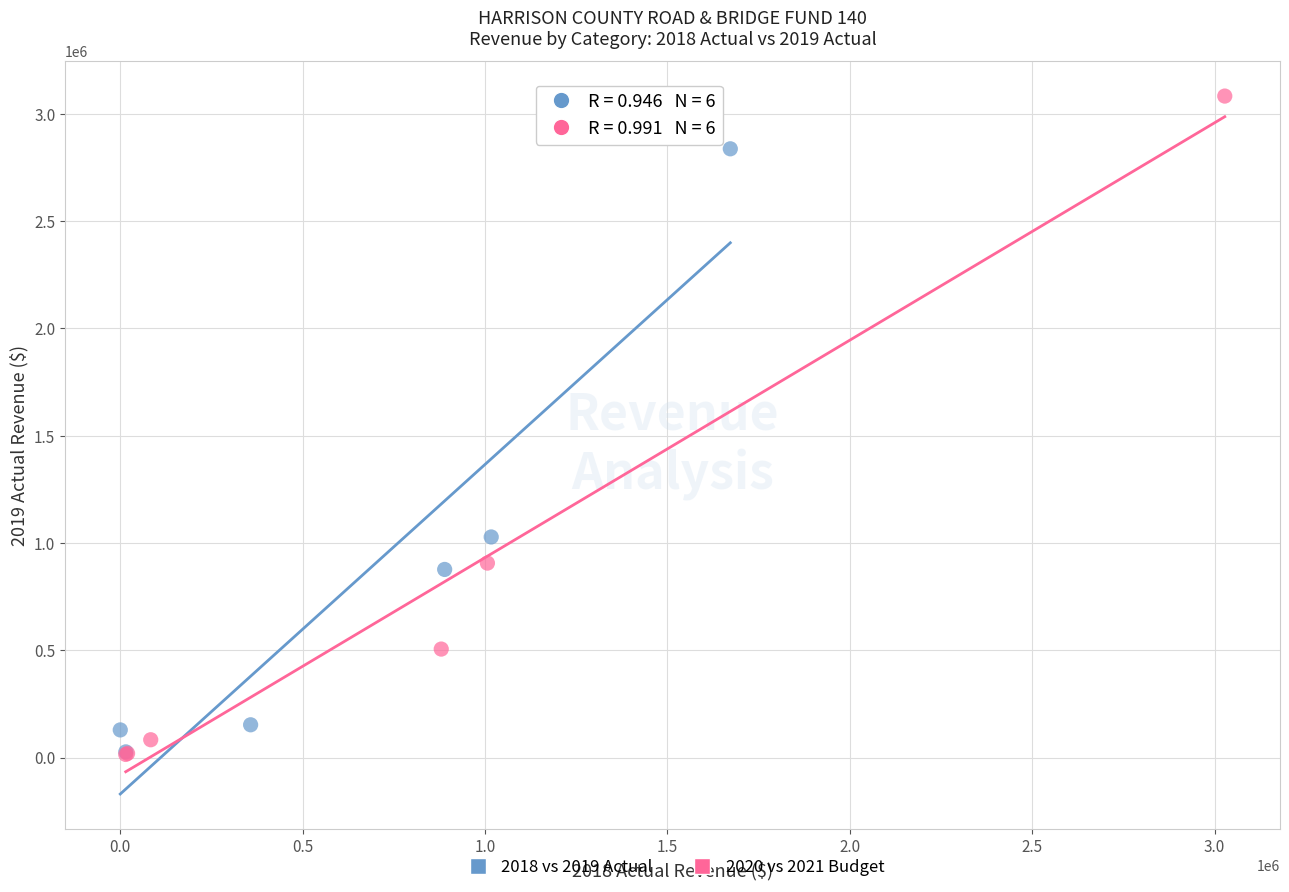

What are all the series names shown in the legend?

2018 vs 2019 Actual, 2020 vs 2021 Budget